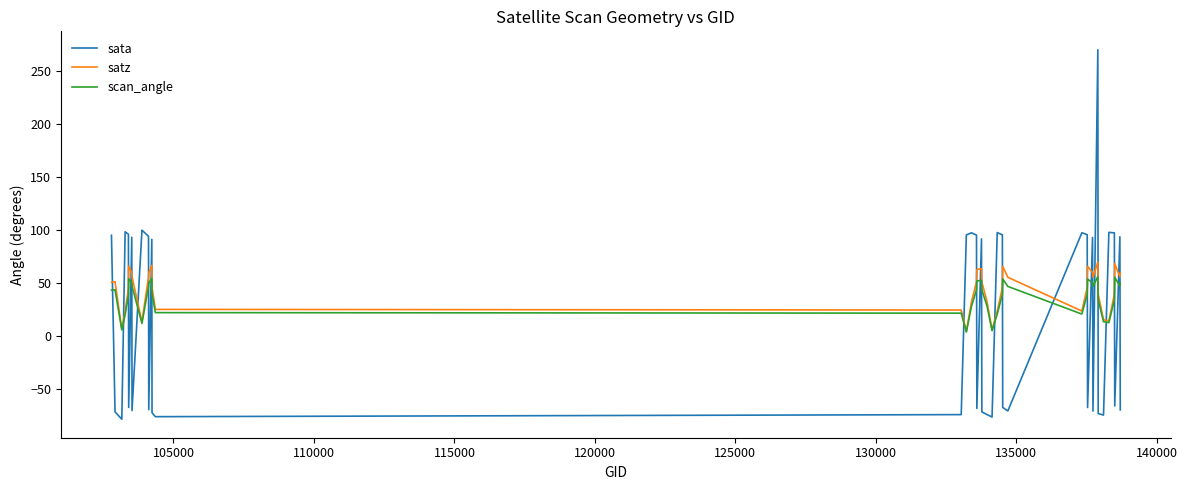

Rank the series by their average value, from lowest to highest.

sata, scan_angle, satz